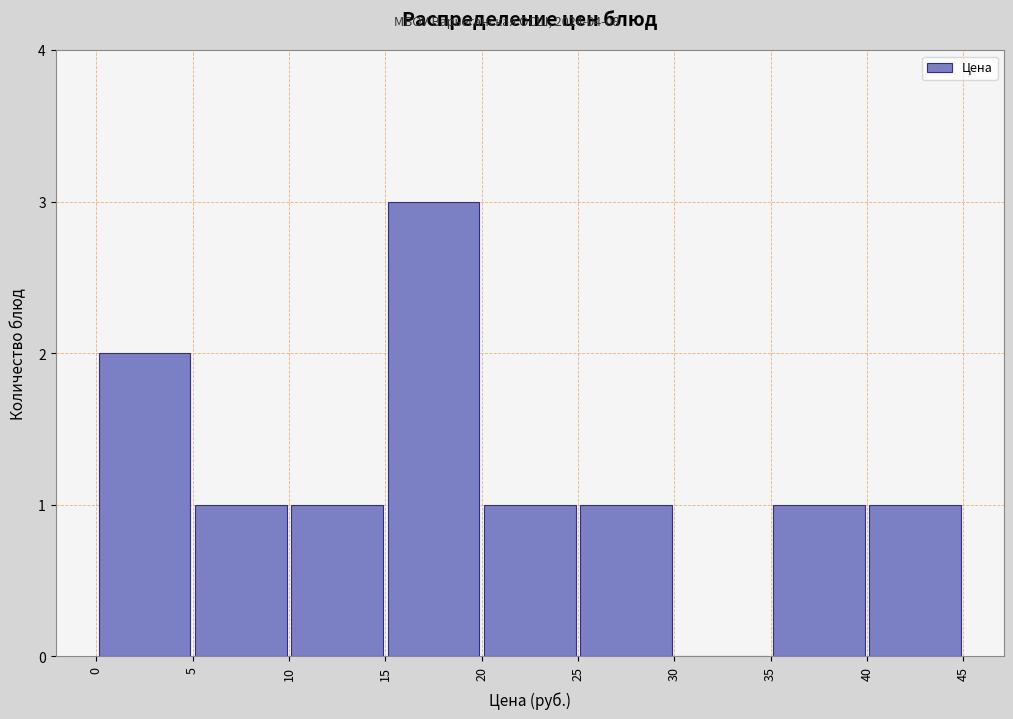

Which range on the x-axis has the tallest bar?

15 to 20